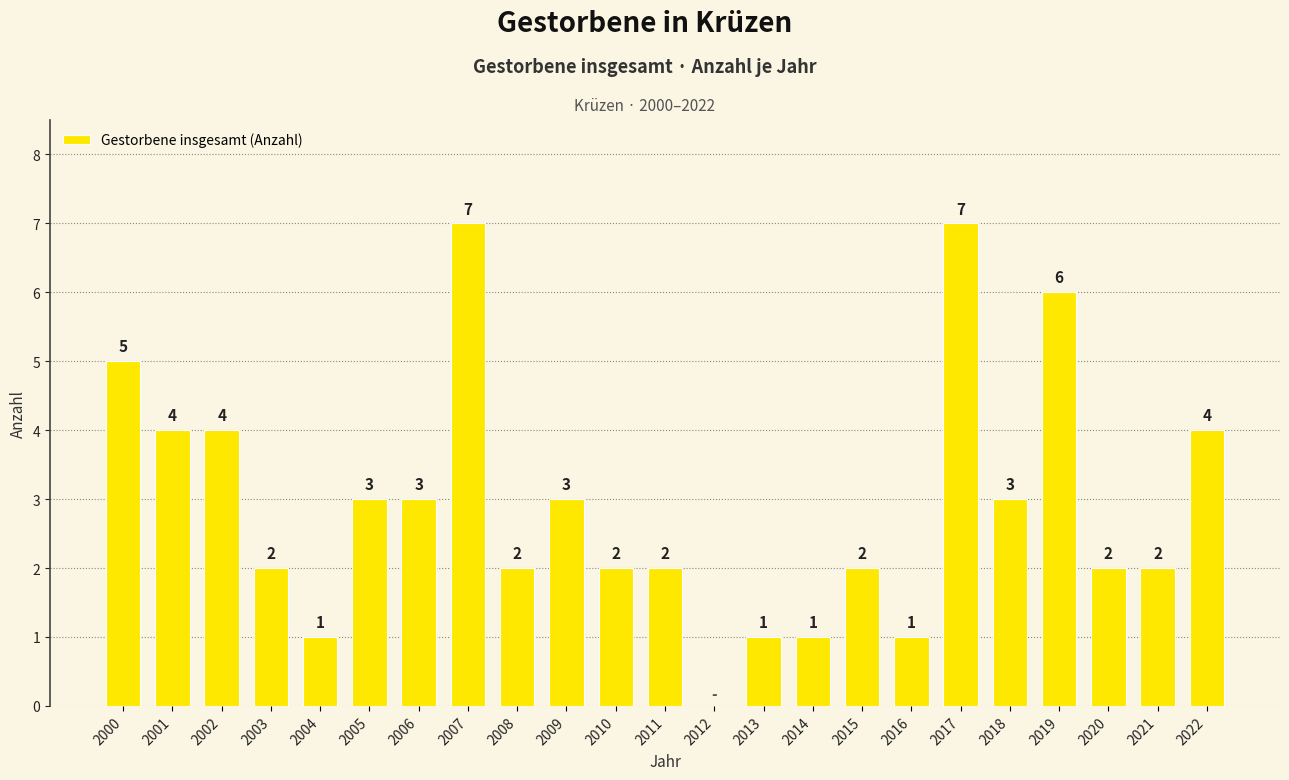

What is the approximate value at 2019?

6